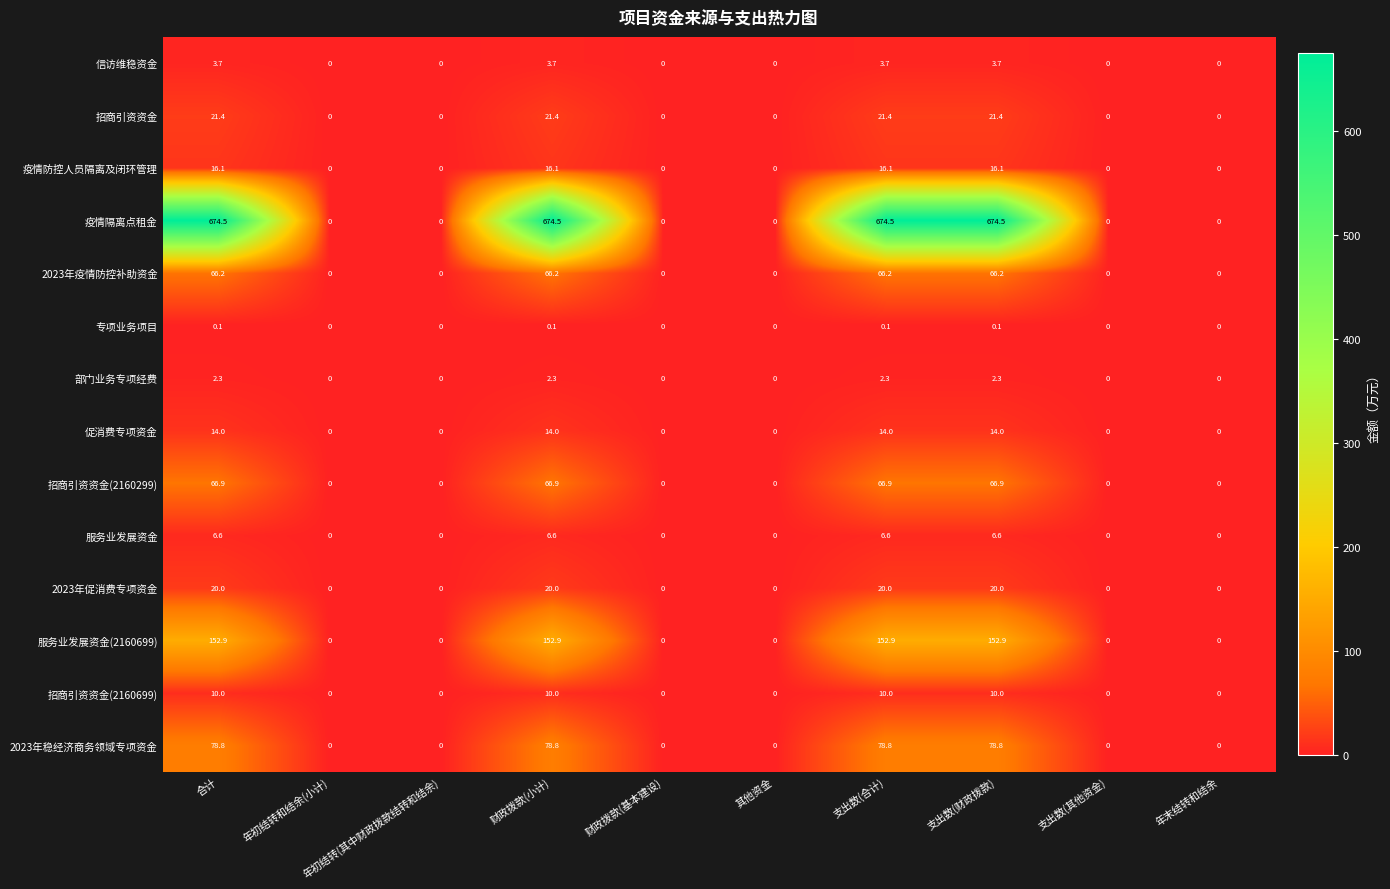

What is the maximum value shown in the chart?

674.5